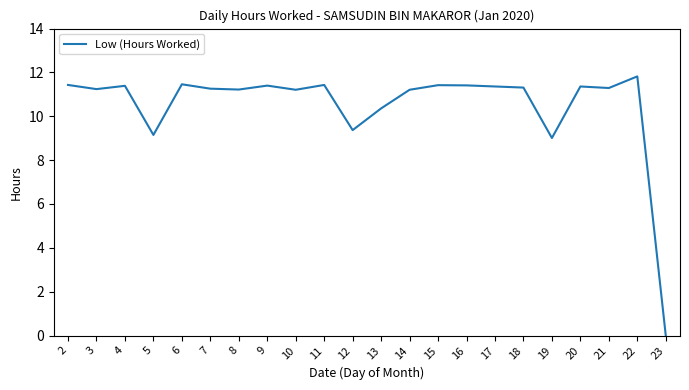

The chart shows a value of 11.3 at 7. True or false?

True